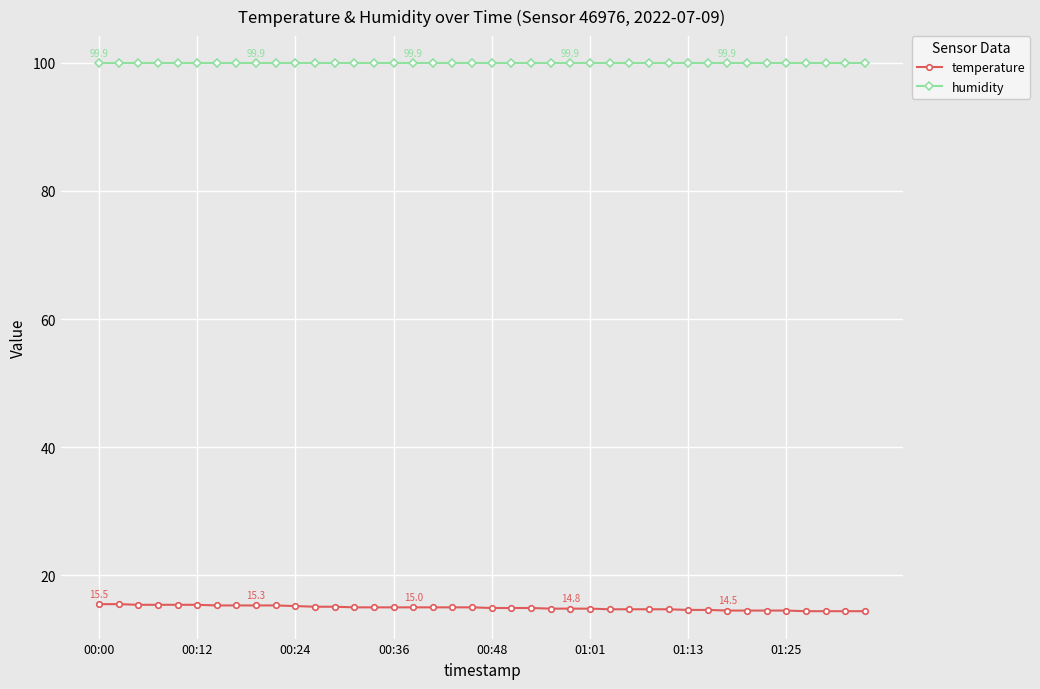

True or false: temperature and humidity intersect in this chart.

False